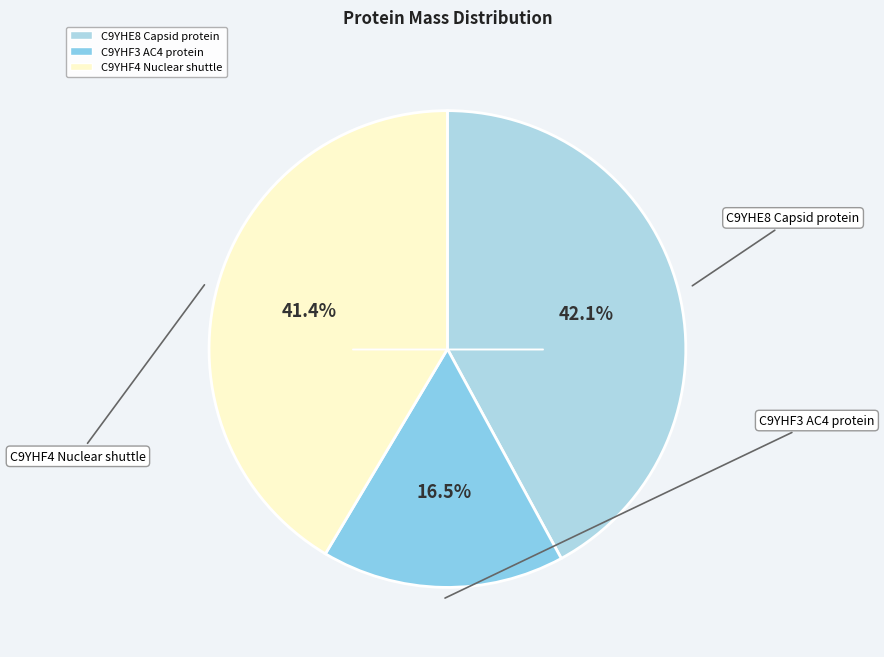

How many slices are in this pie chart?

3